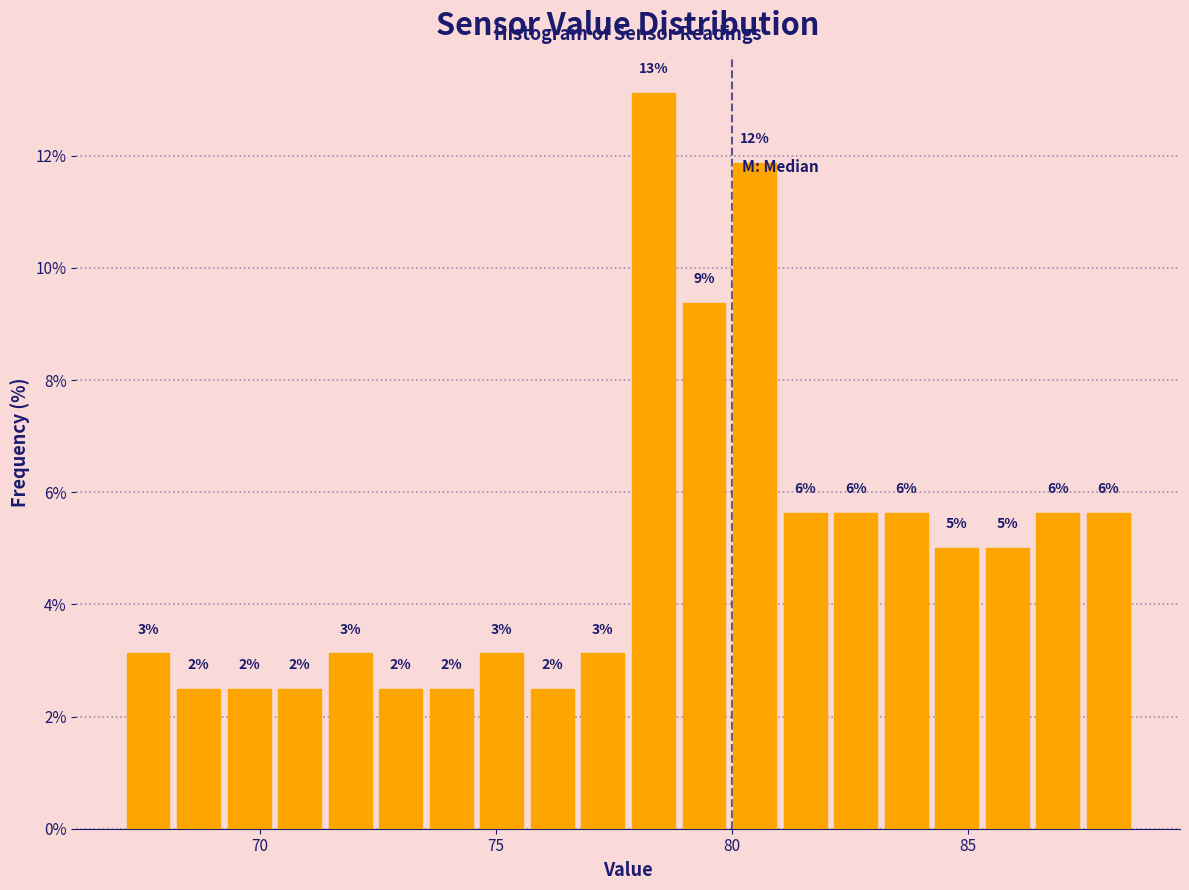

Around what value on the x-axis is the tallest bar? Give the approximate position of its centre, as read against the axis.

78.5